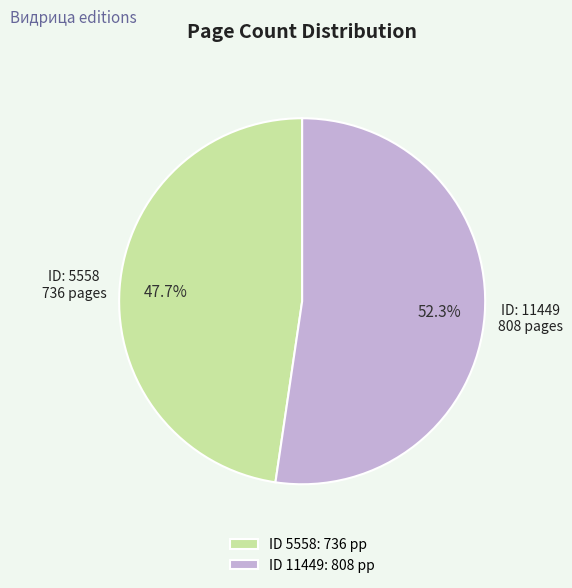

What is the ratio of the value at ID 11449: 808 pp to the value at ID 5558: 736 pp?

1.1